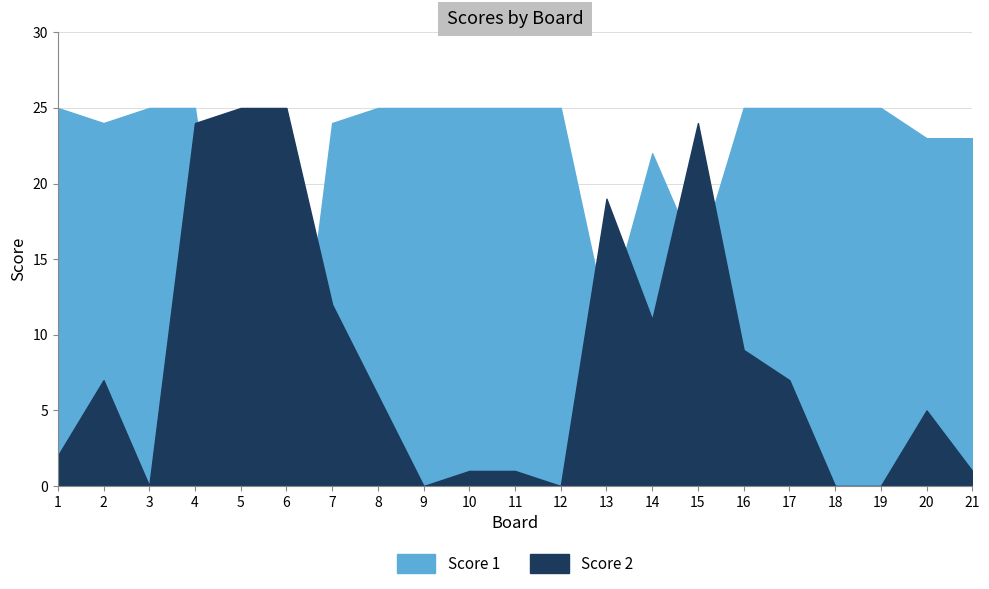

What is the highest value of the Score 1 series?

25